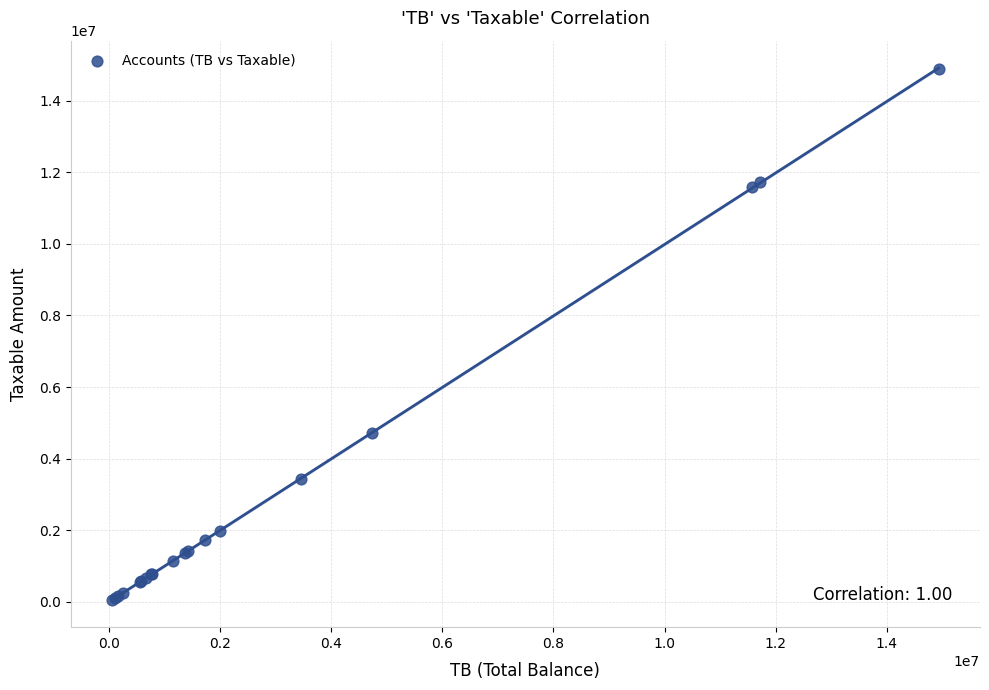

What Y value in the scatter plot is closest to 7474836?

4731146.9